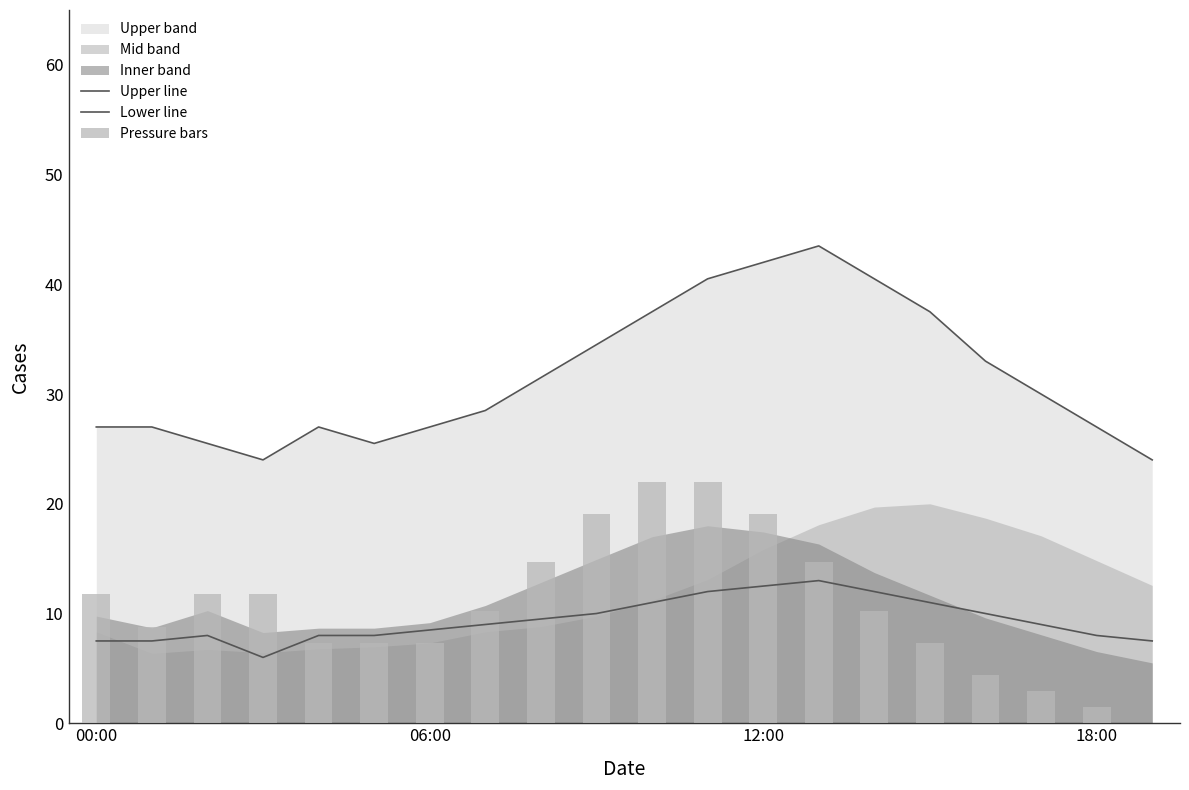

Are the bars grouped side by side (vs. stacked)?

Yes